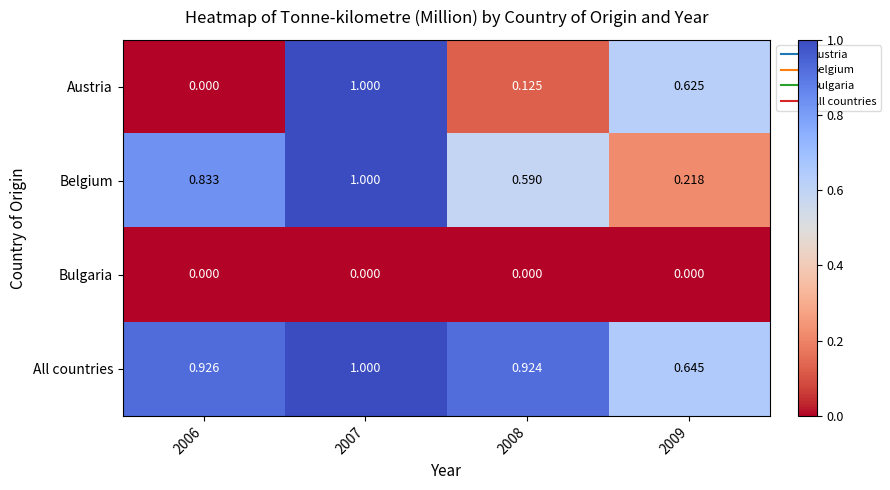

At which category is the sum across all series the highest?

2007